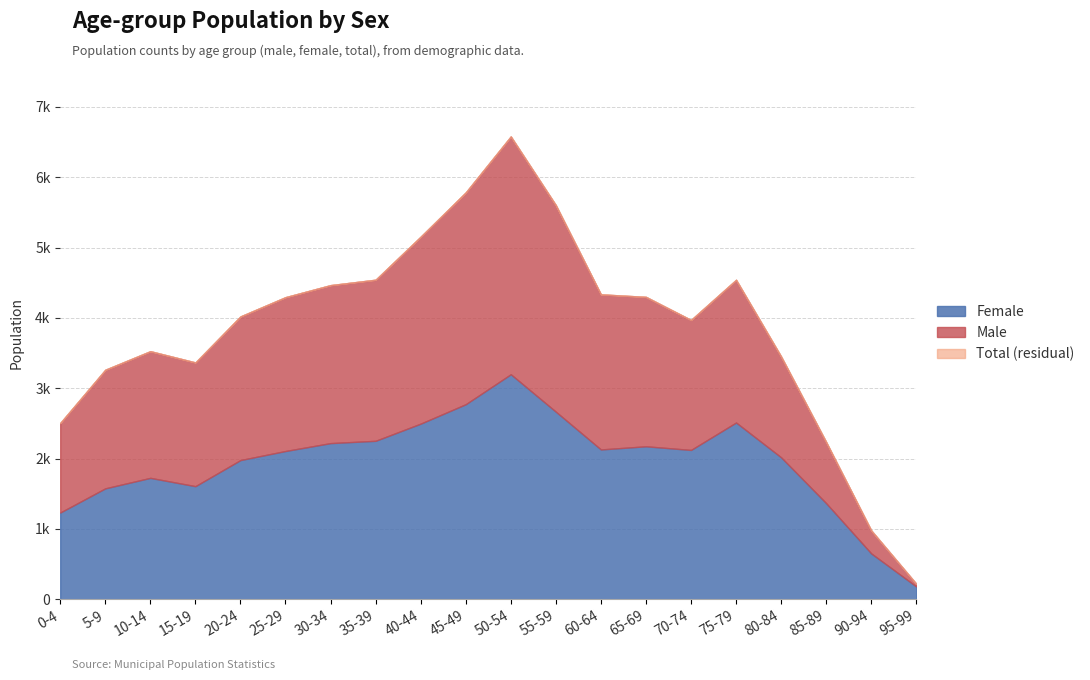

At 55-59, list the series in order from smallest to largest.

Female, Male, Total